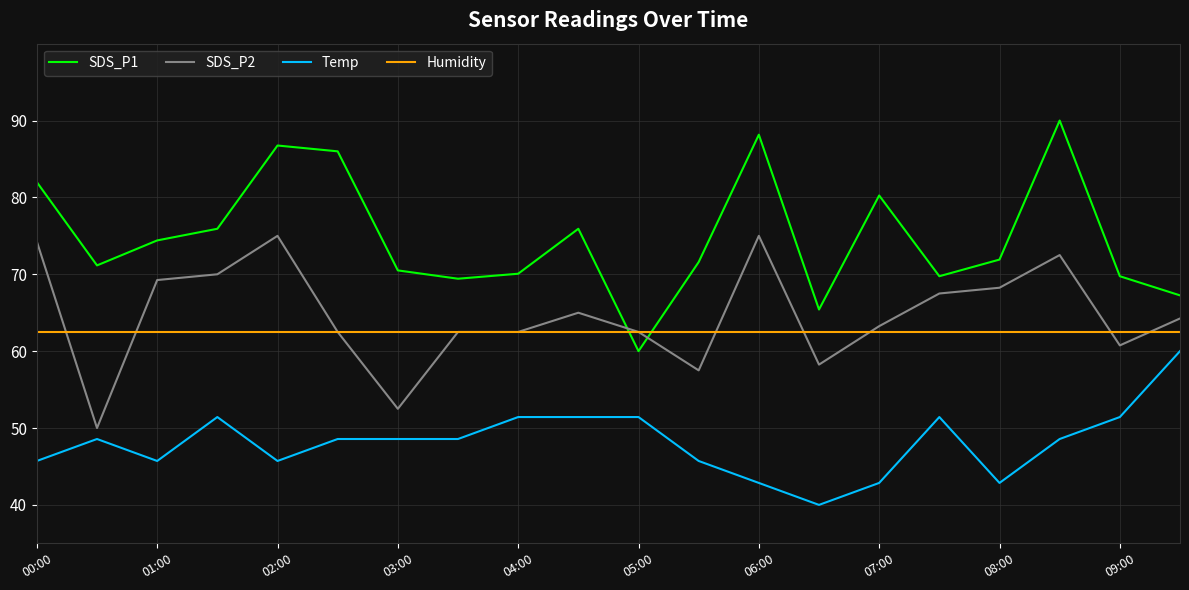

True or false: Humidity and Temp intersect in this chart.

False